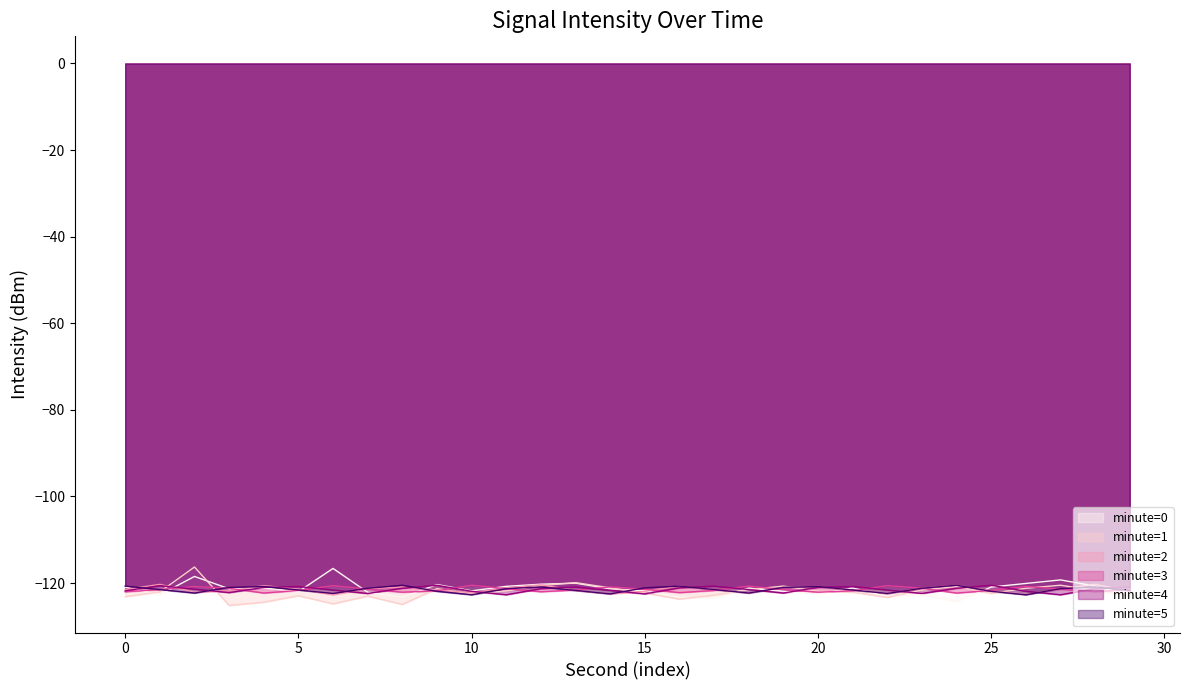

True or false: minute=0 has a value of -122.0 at 5.

True